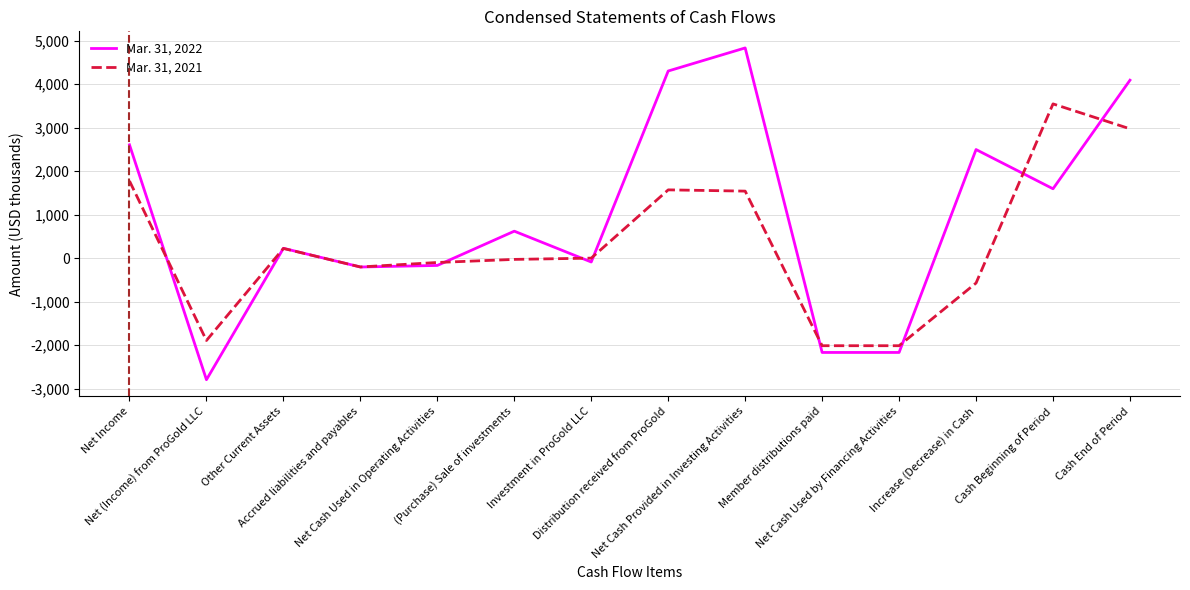

What is the minimum value shown in the chart?

-2796